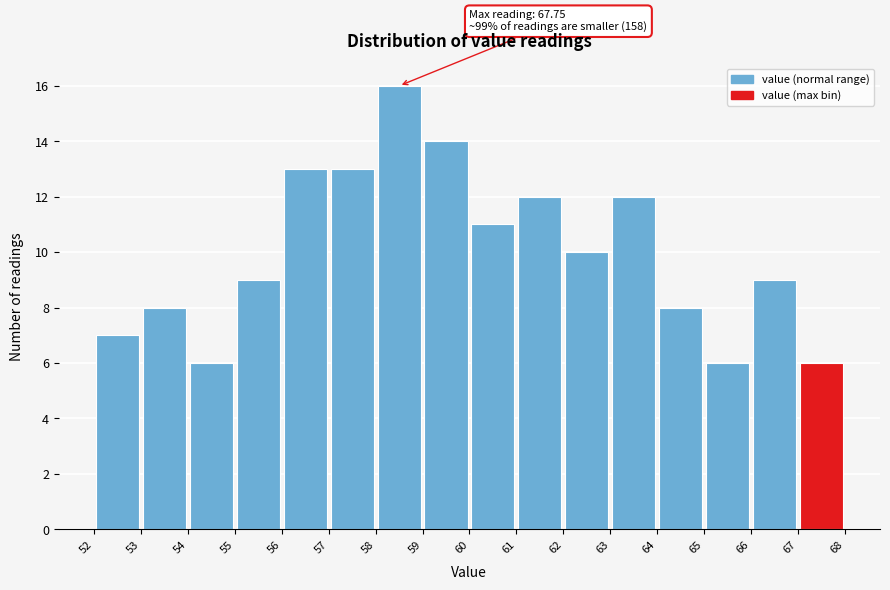

Which range on the x-axis has the tallest bar?

58 to 59